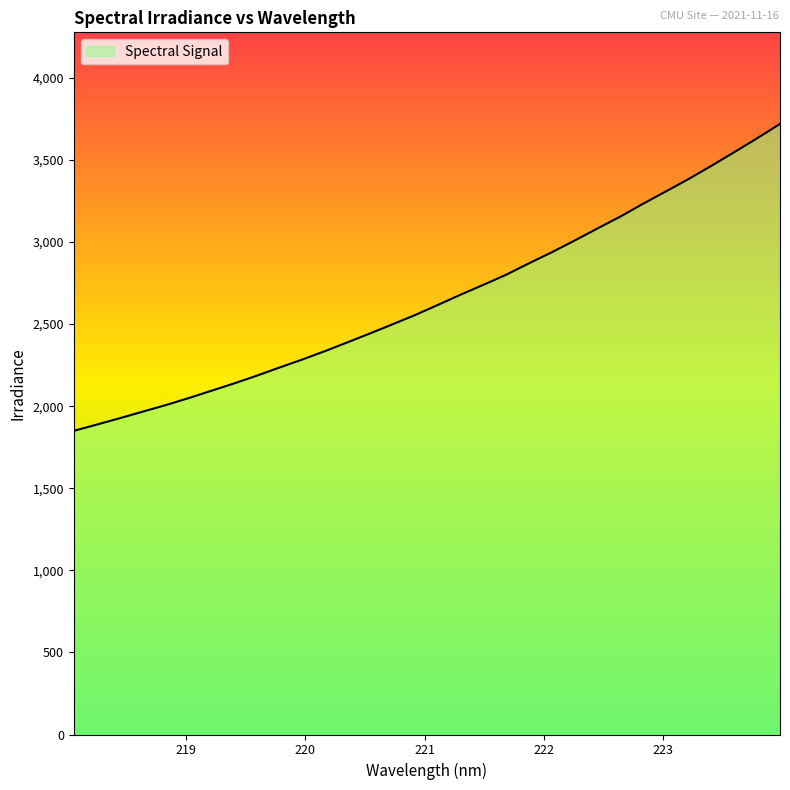

Count the number of data series in this chart.

1